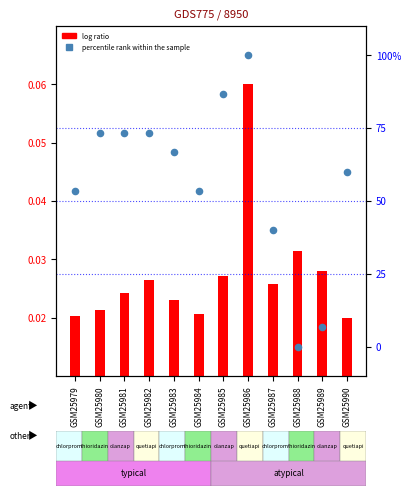

At how many categories does at least one series exceed 66?

6